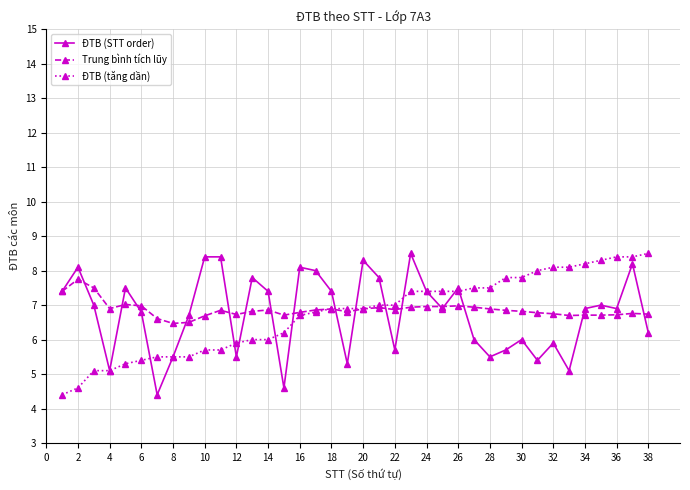

What is the smallest value displayed?

4.4